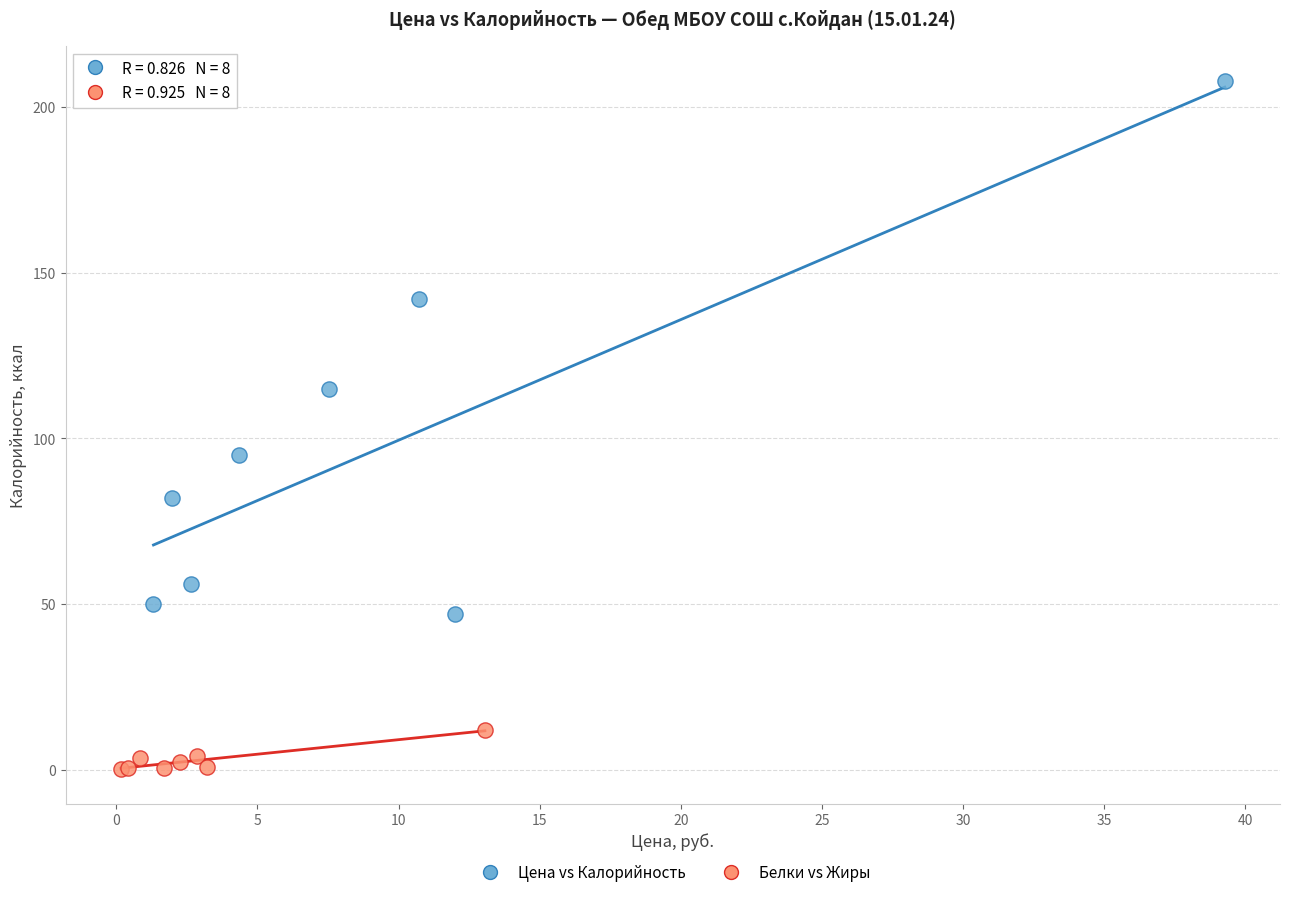

Which series contains the lowest Y value?

Белки vs Жиры